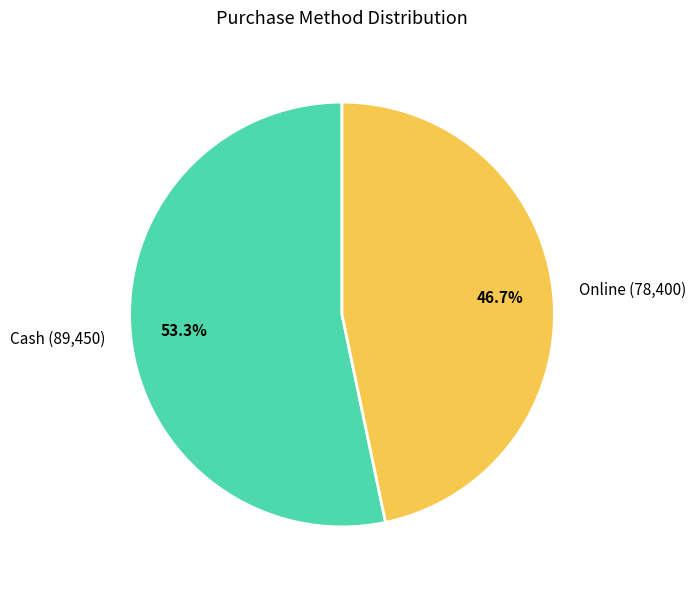

Is it true that Online is 33% of the pie?

False